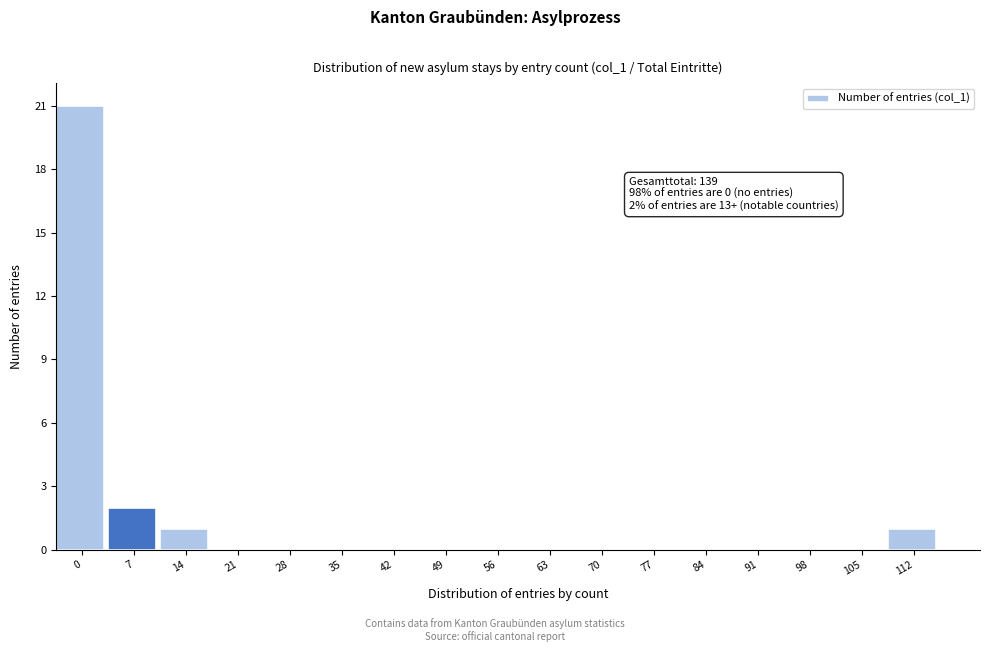

Reading left to right, extract all data points from this chart.

0=21	7=2	14=1	21=0	28=0	35=0	42=0	49=0	56=0	63=0	70=0	77=0	84=0	91=0	98=0	105=0	112=1